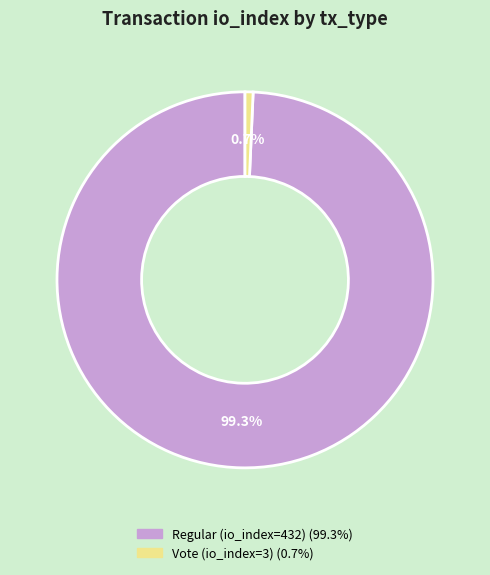

Count the number of slices in the pie.

2